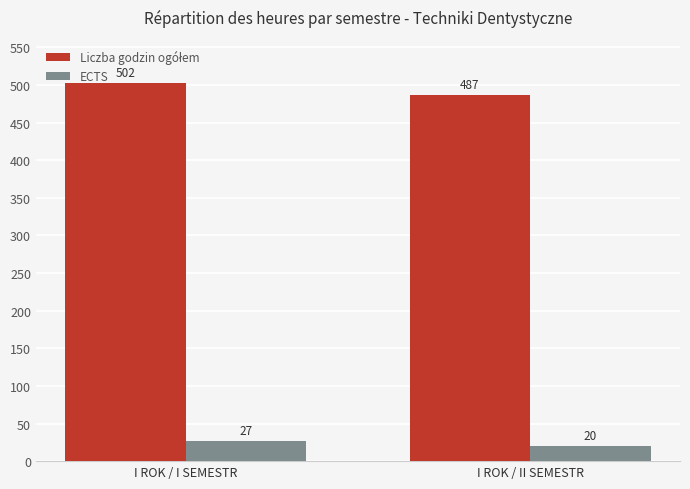

What is the average value of the ECTS series?

24